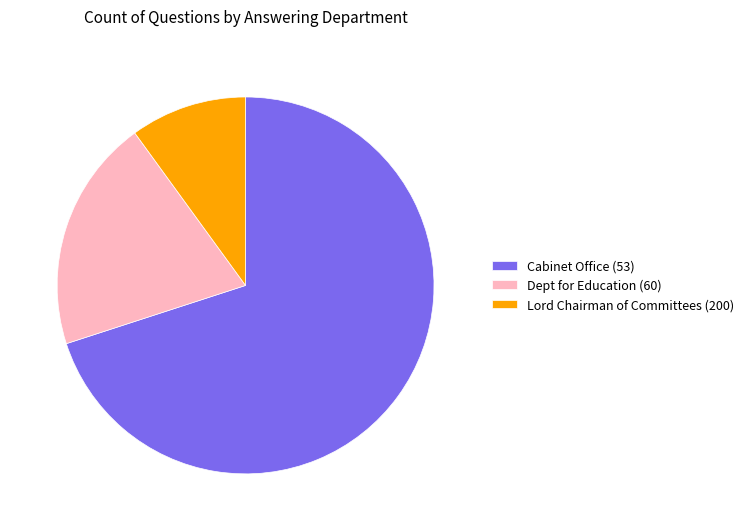

Approximately how many times larger is the value at Lord Chairman of Committees (200) compared to Dept for Education (60)?

0.5